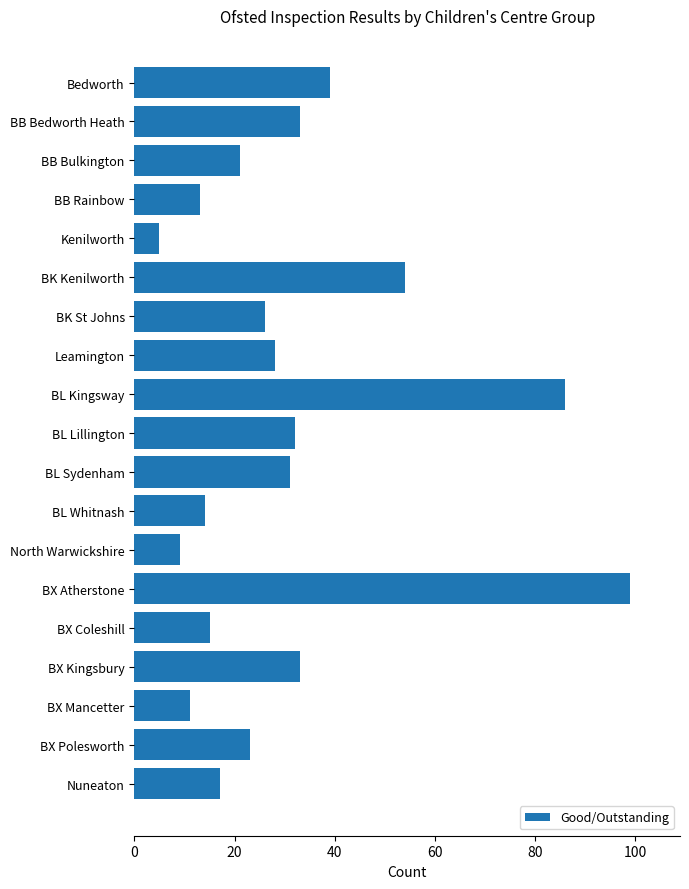

Does the chart contain any negative values?

No